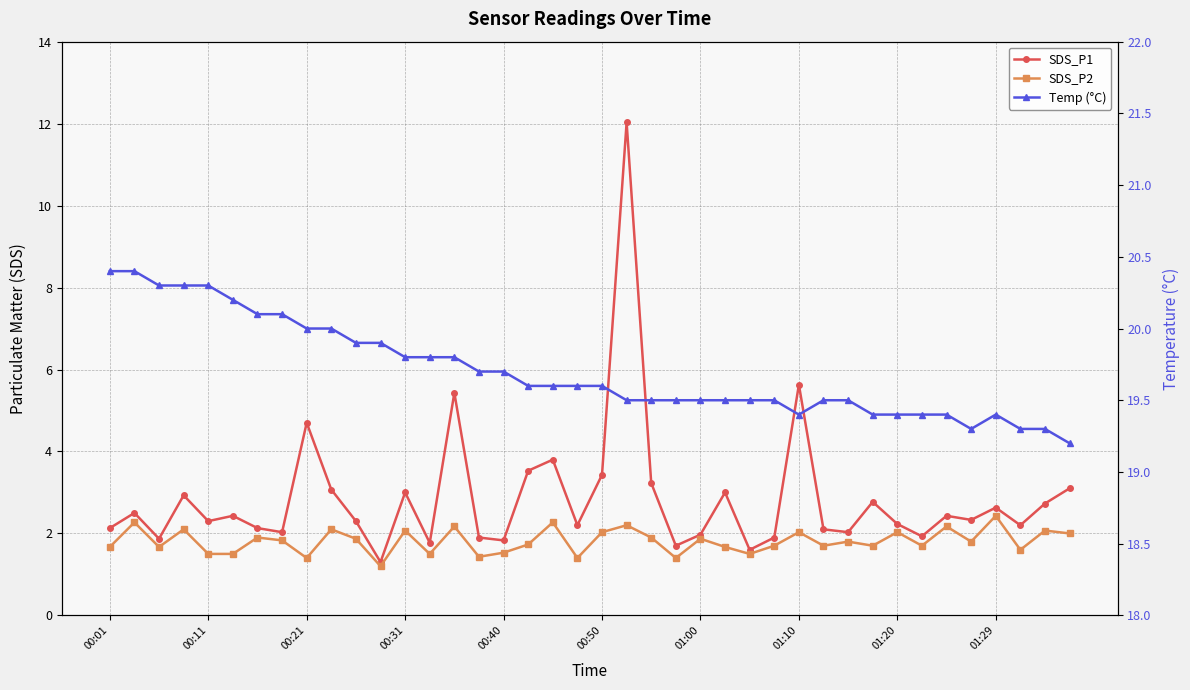

What is the minimum value shown in the chart?

1.2